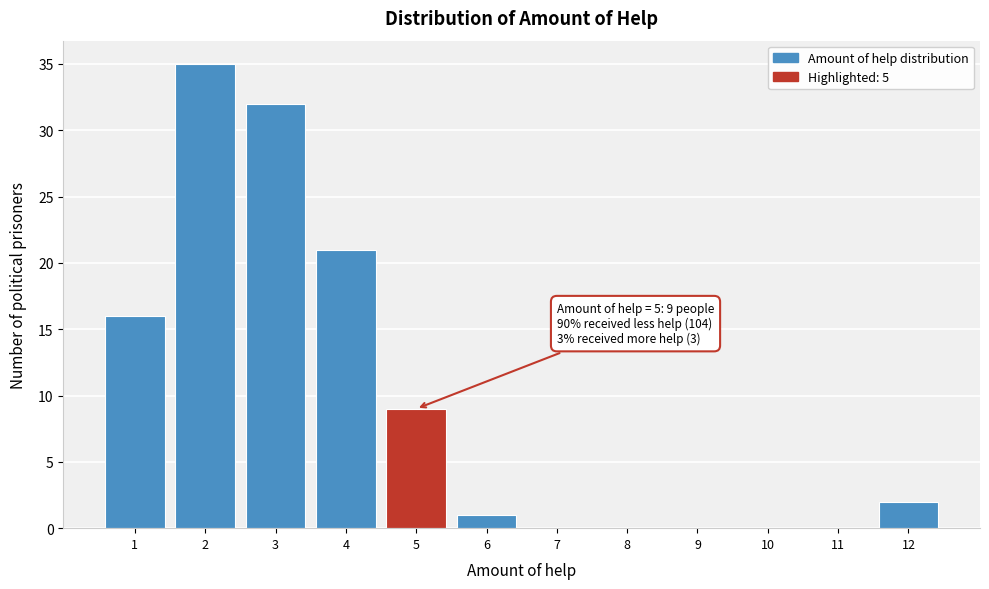

Over which range of the x-axis is the bar tallest?

1.5 to 2.5